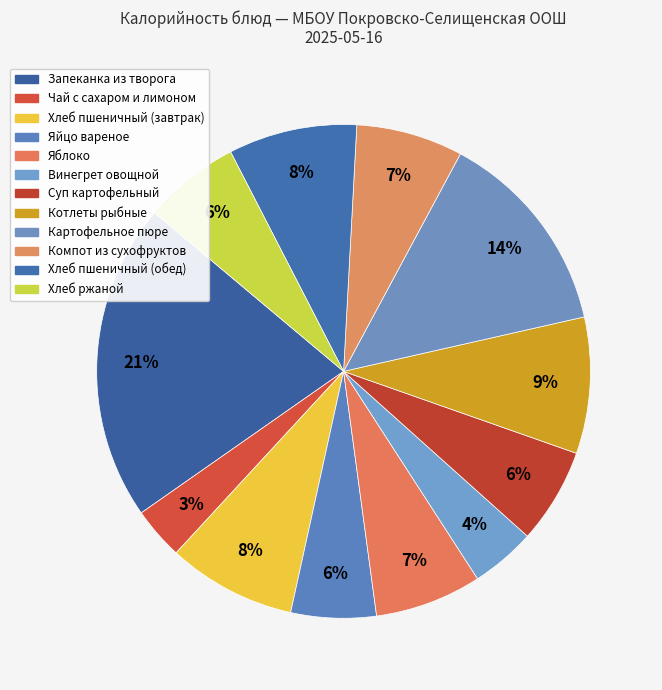

What is the change in value from Картофельное пюре to Хлеб ржаной?

-98.0